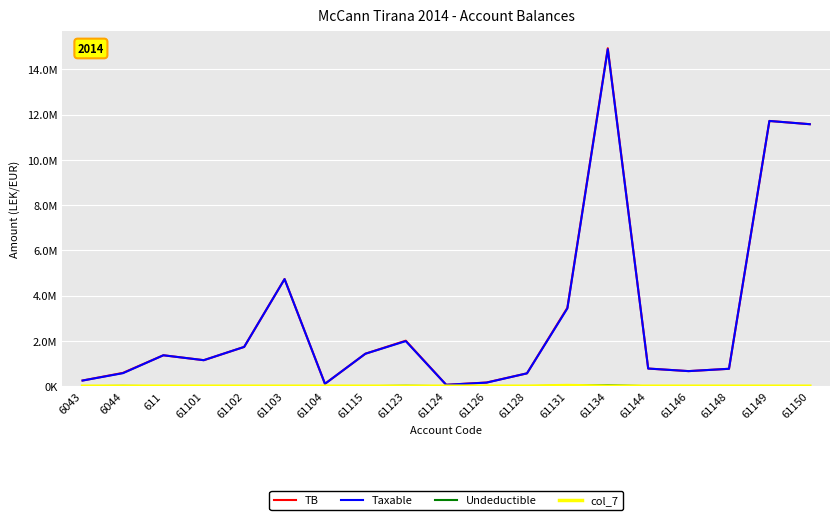

Does the chart have visible grid lines?

Yes